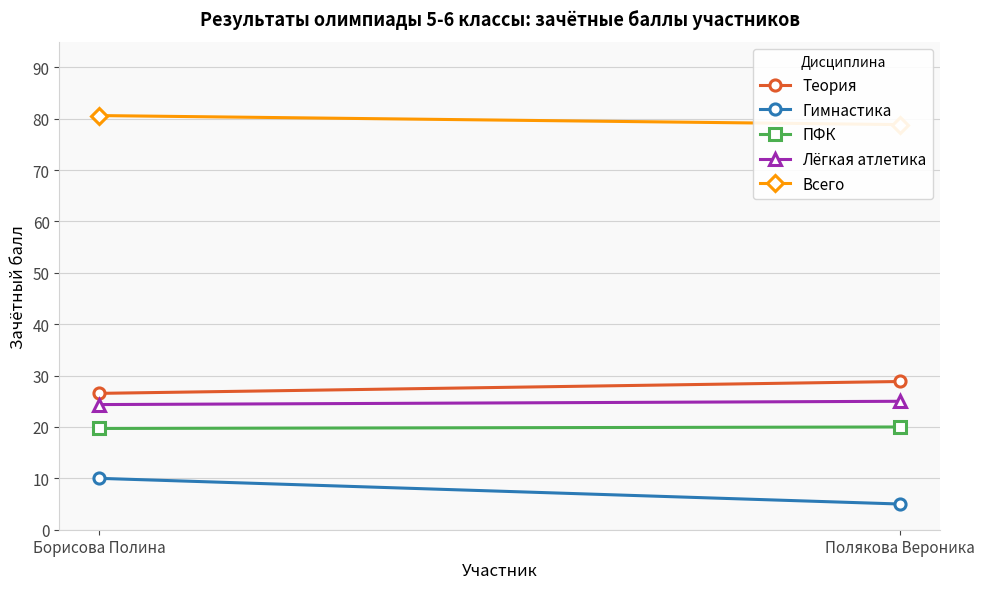

What is the difference between the highest and lowest values at Борисова Полина?

70.6